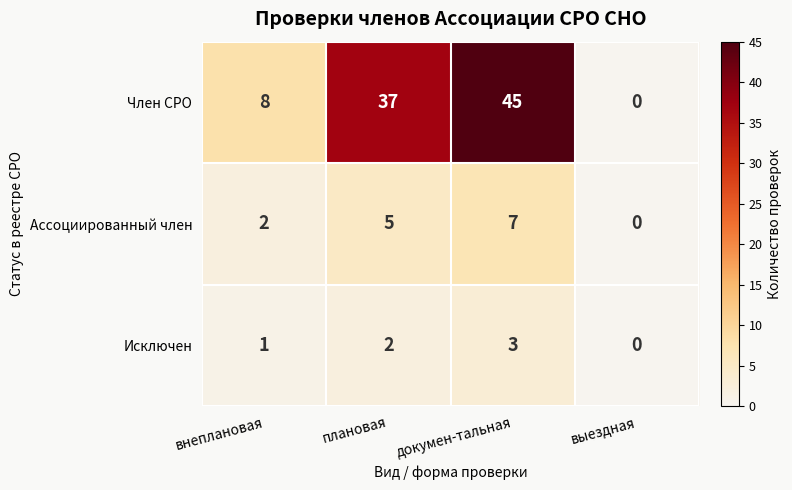

The Член СРО series shows -17 at выездная. True or false?

False